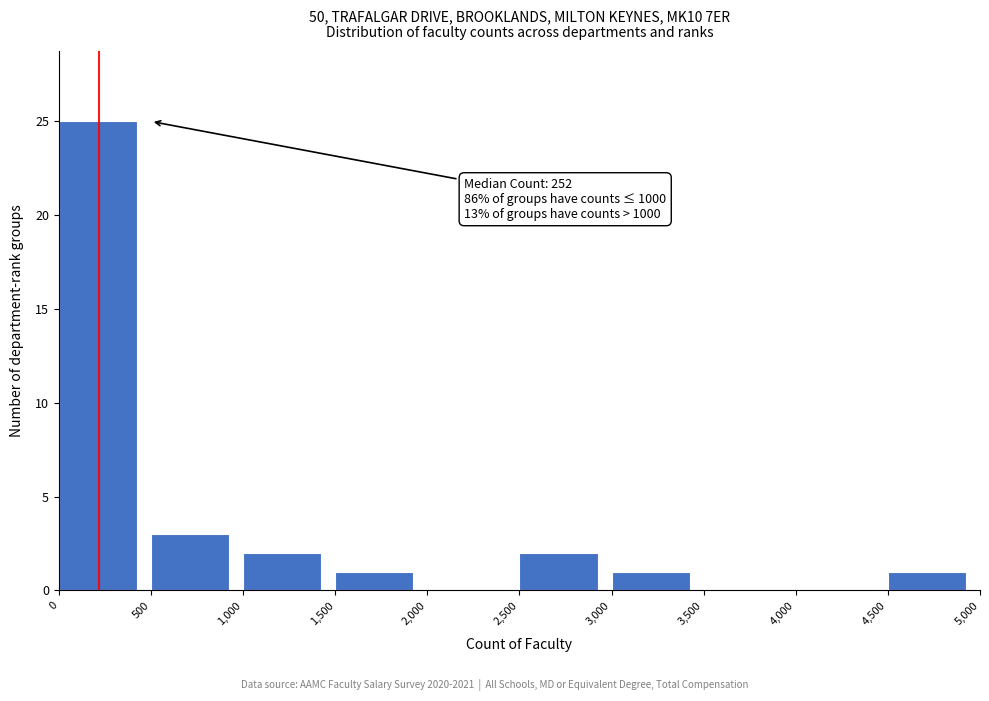

Over which range of the x-axis is the bar tallest?

0 to 500